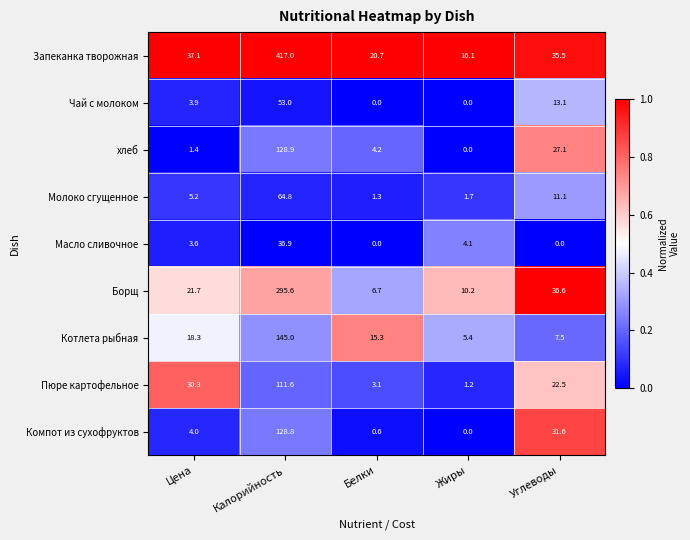

At Цена, list the series in order from largest to smallest.

Запеканка творожная, Пюре картофельное, Борщ, Котлета рыбная, Молоко сгущенное, Компот из сухофруктов, Чай с молоком, Масло сливочное, хлеб